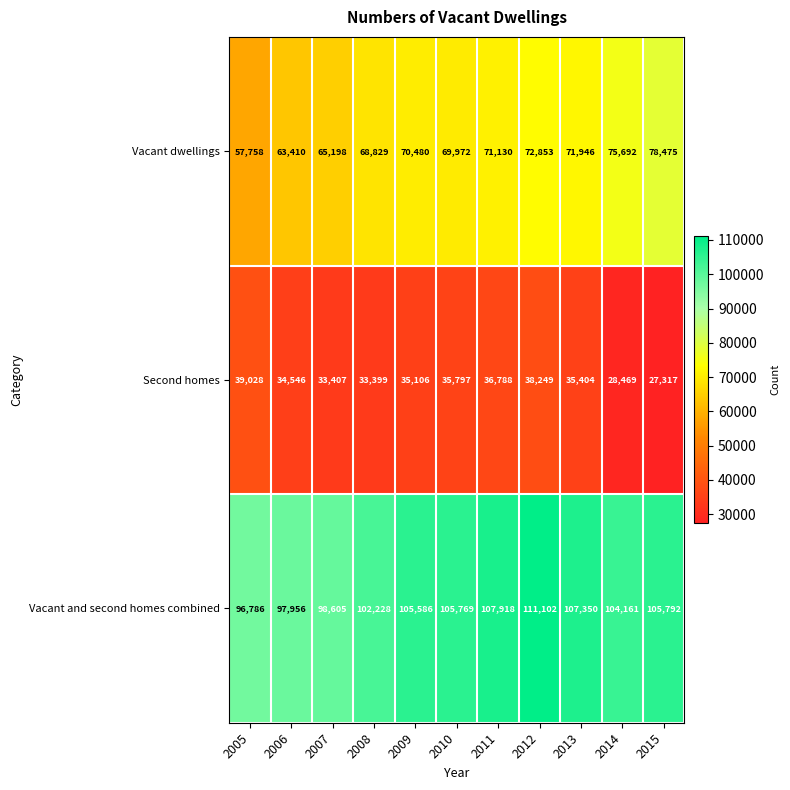

What is the average value of the Vacant and second homes combined series?

103932